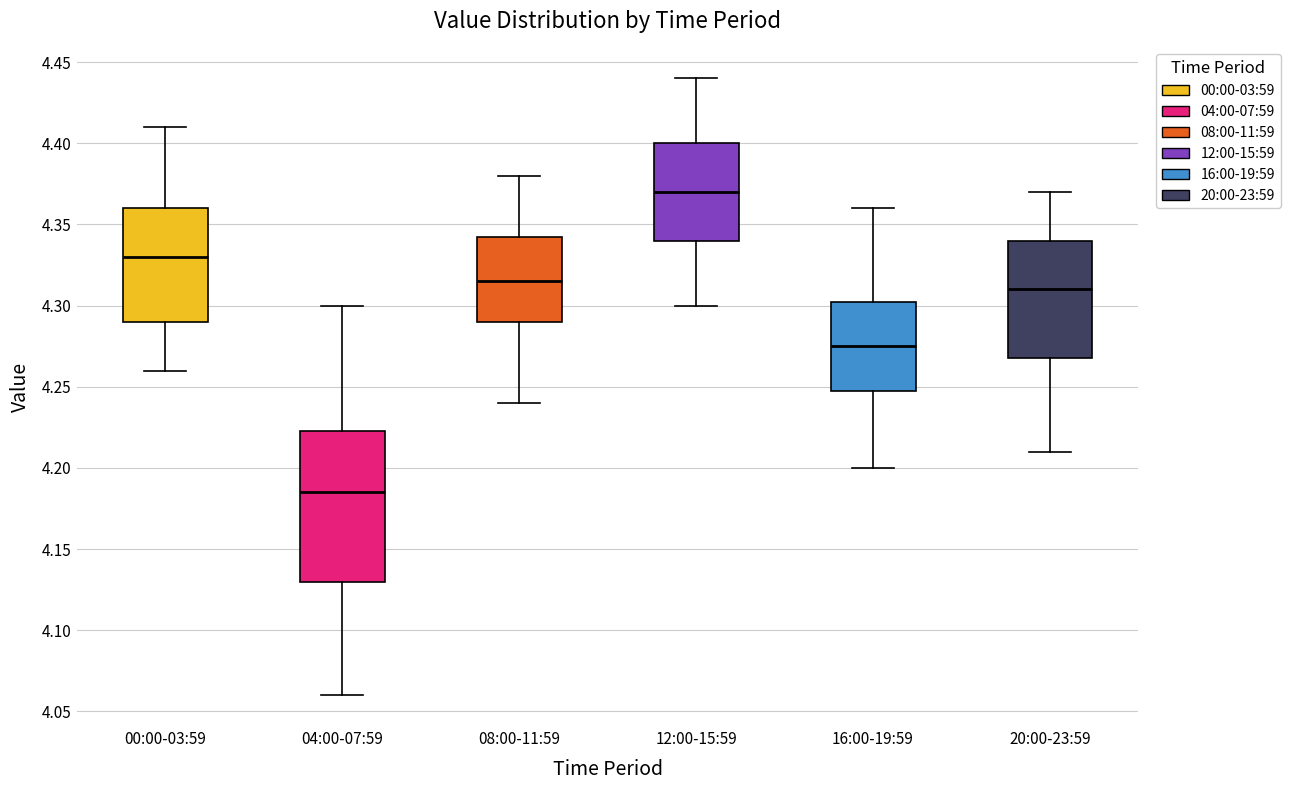

Which box's median line is the lowest?

04:00-07:59